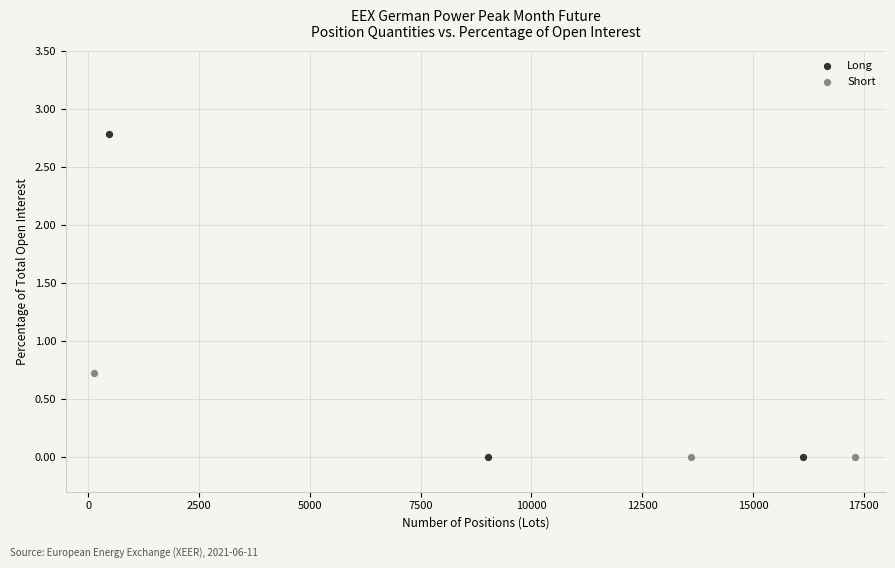

Which series reaches the maximum Y coordinate?

Long